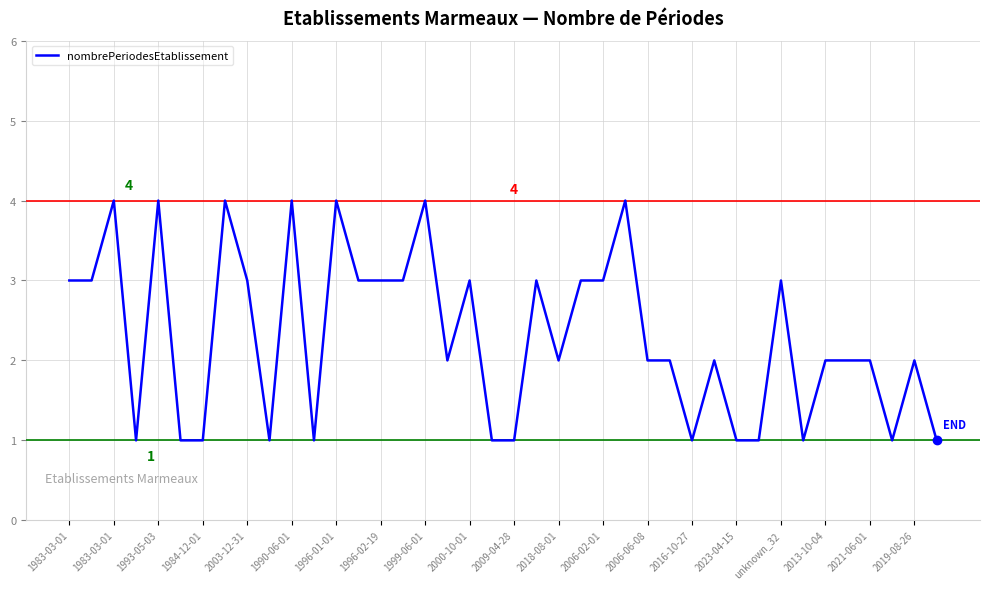

Does the chart display data point markers on the line(s)?

No